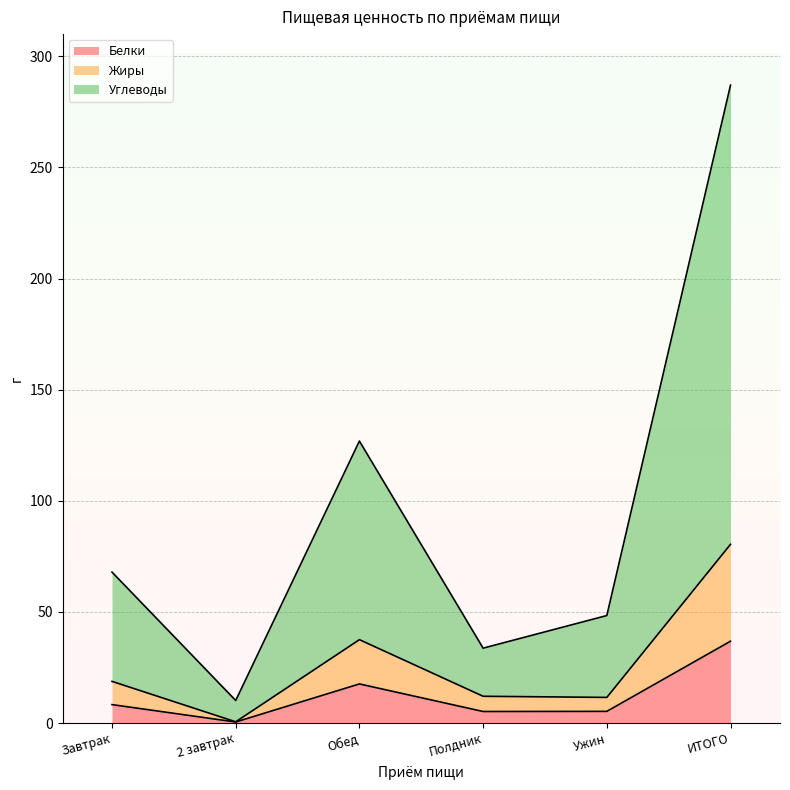

The value of Белки at ИТОГО is 36.8. True or false?

True